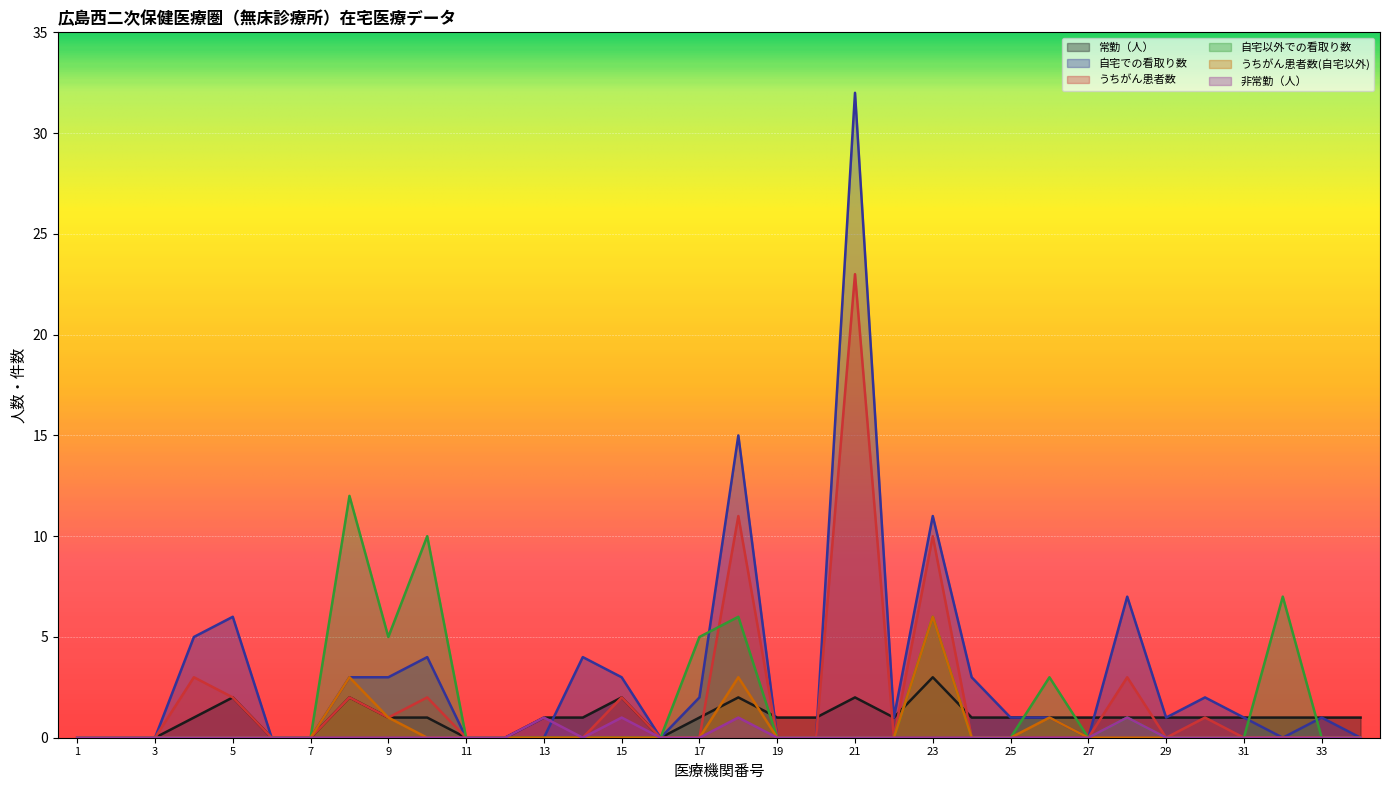

Which series has the widest spread of values?

自宅での看取り数